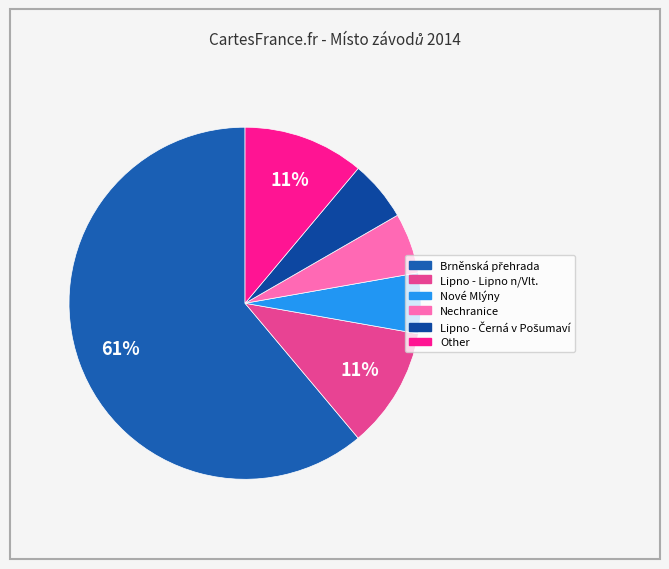

How many segments does this pie chart have?

6